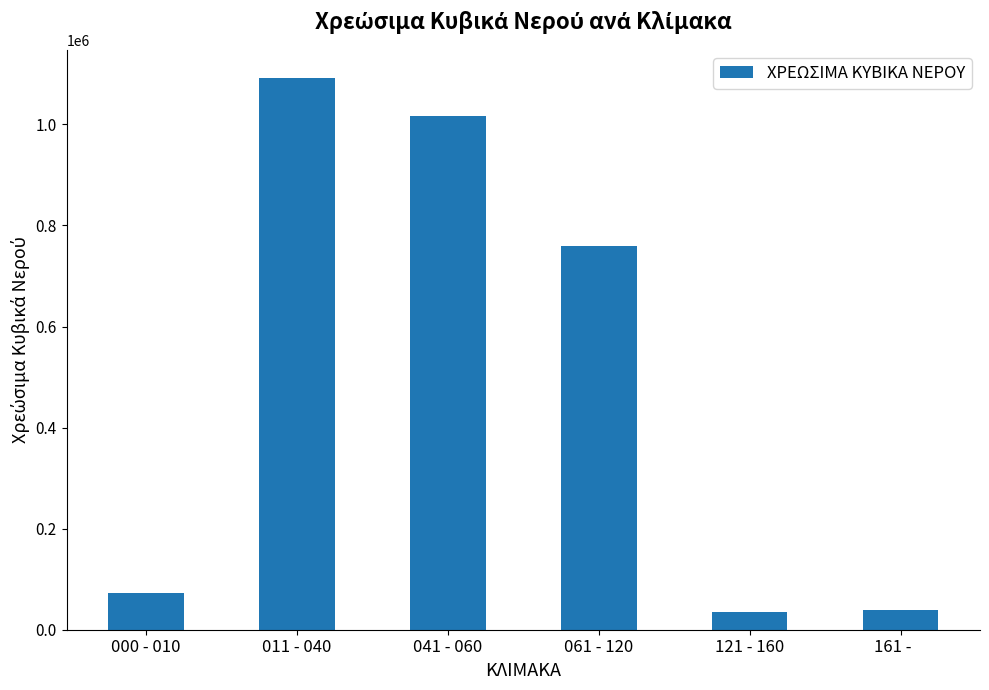

Which category has the highest value across all series?

011 - 040